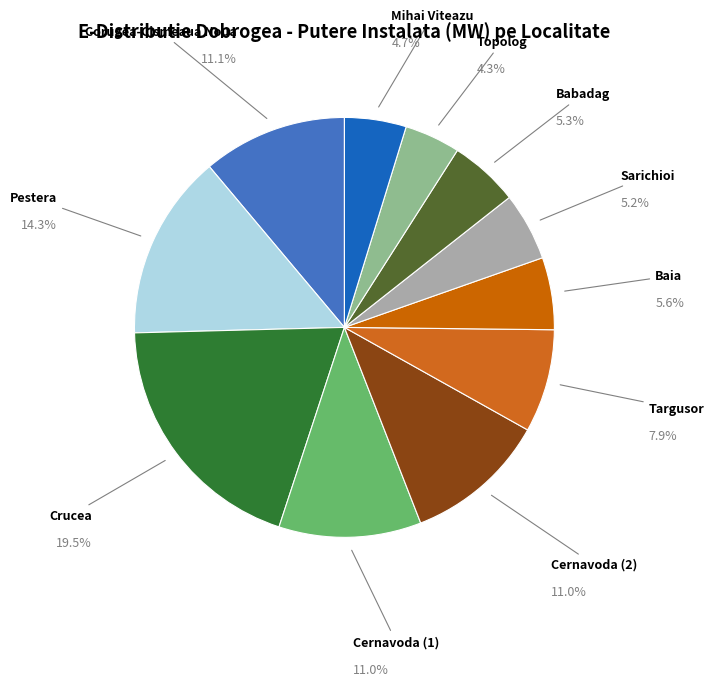

The Mihai Viteazu slice represents 14% of the pie. True or false?

False